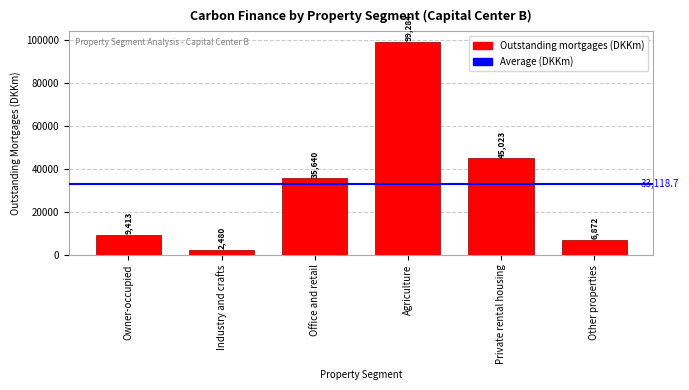

Which has a higher value, Private rental housing or Other properties?

Private rental housing